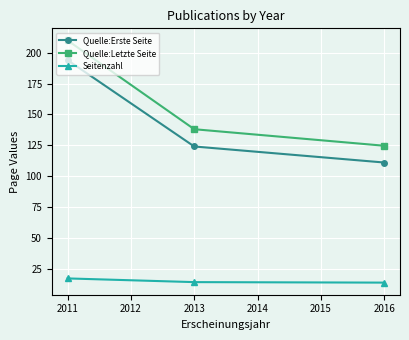

Which series has the largest range (max minus min)?

Quelle:Letzte Seite